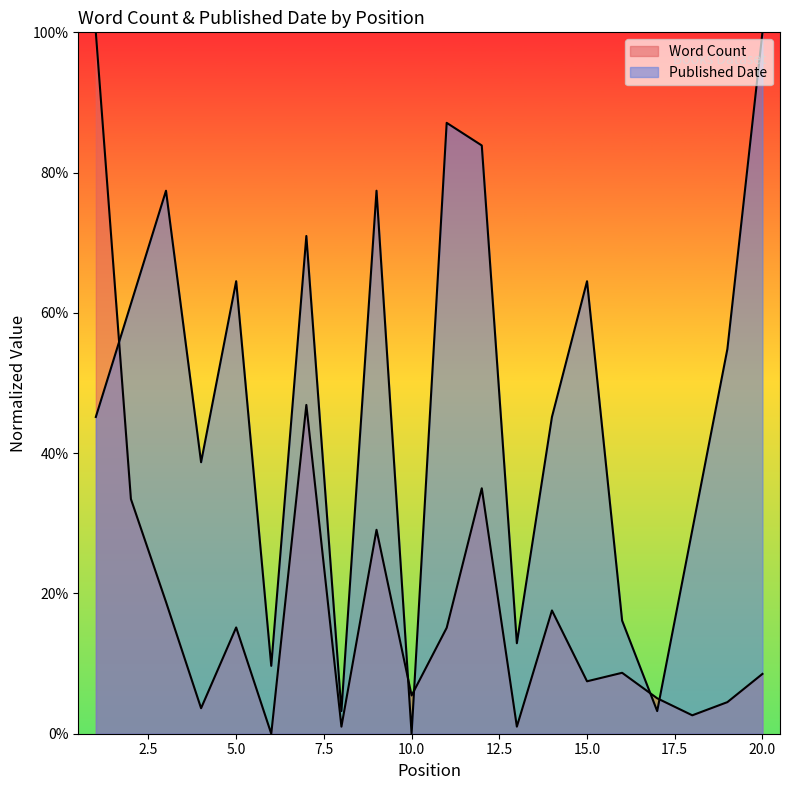

How many values in the Word Count series exceed 0?

19